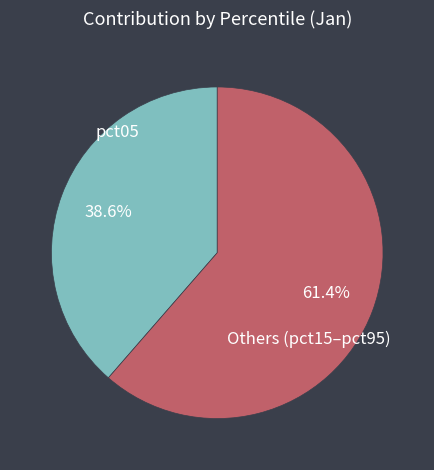

Is there a majority slice in this chart?

Yes